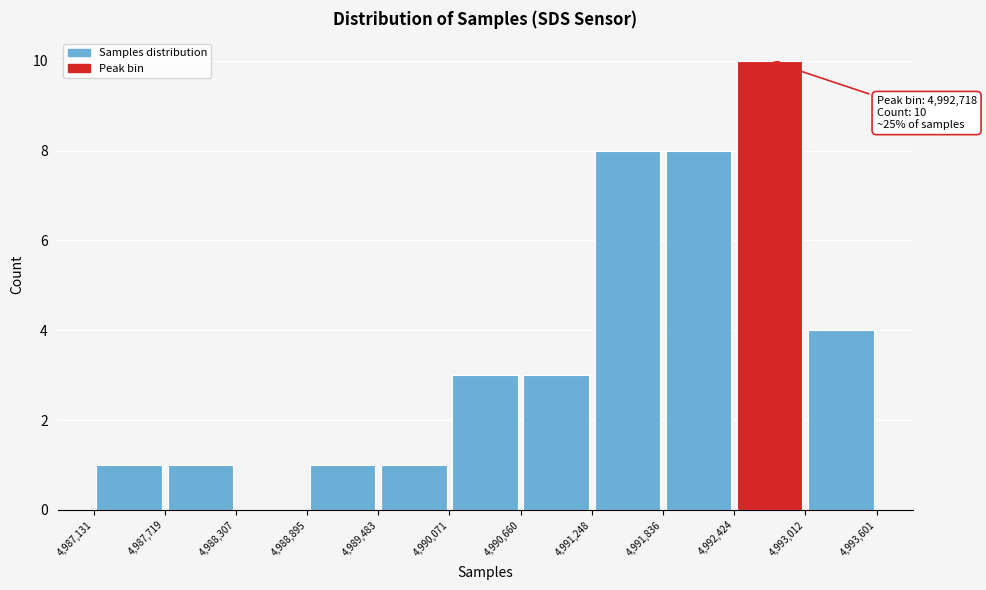

Over which range of the x-axis is the bar tallest?

4,992,424 to 4,993,012